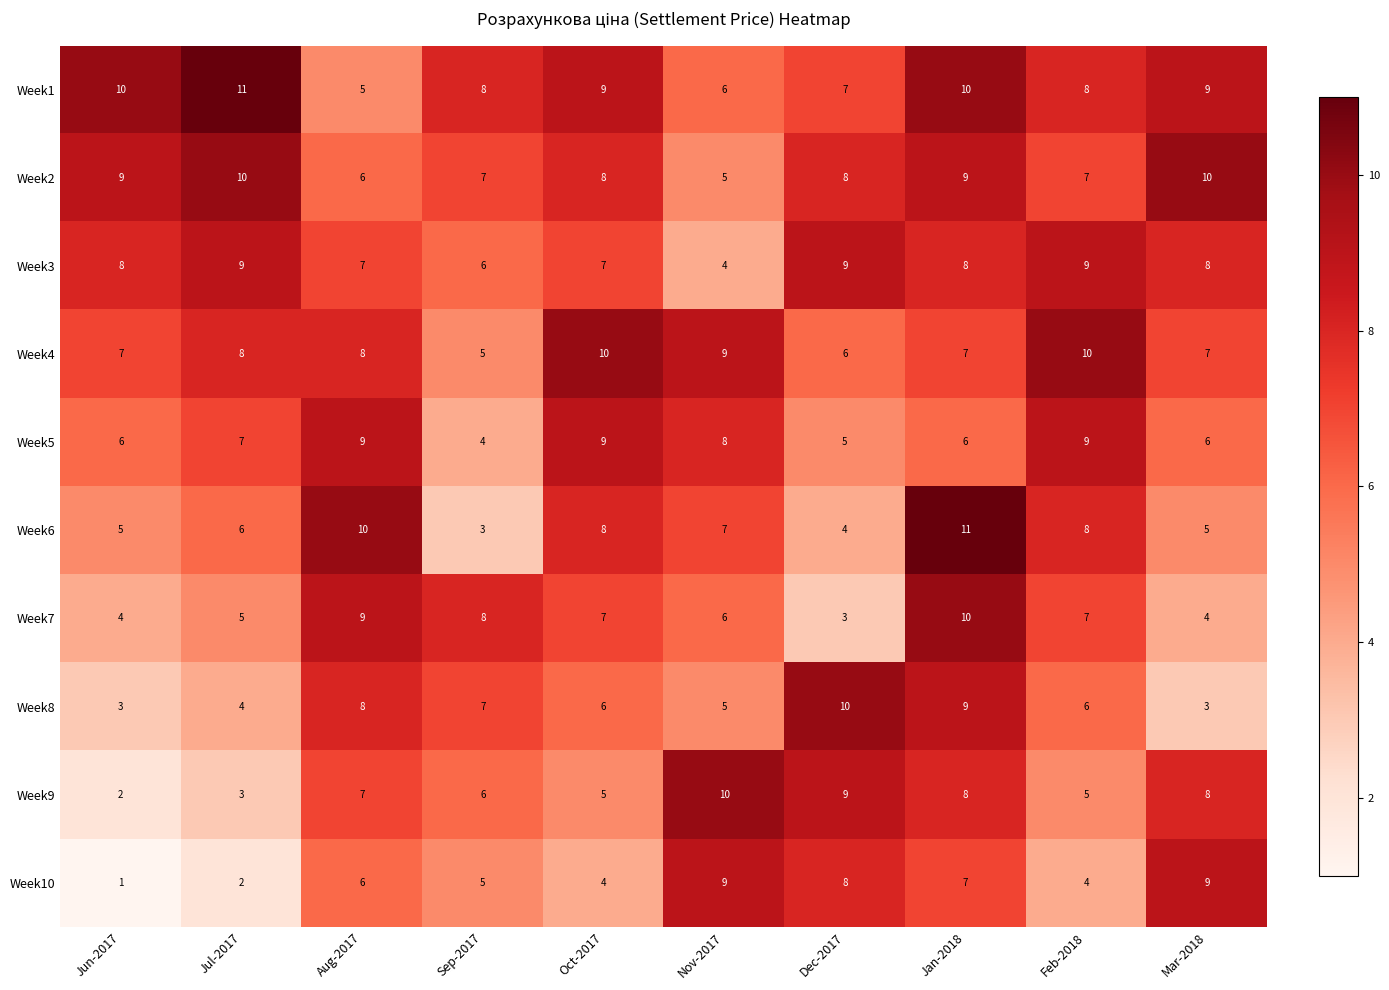

What is the spread (max minus min) of values at Mar-2018?

7